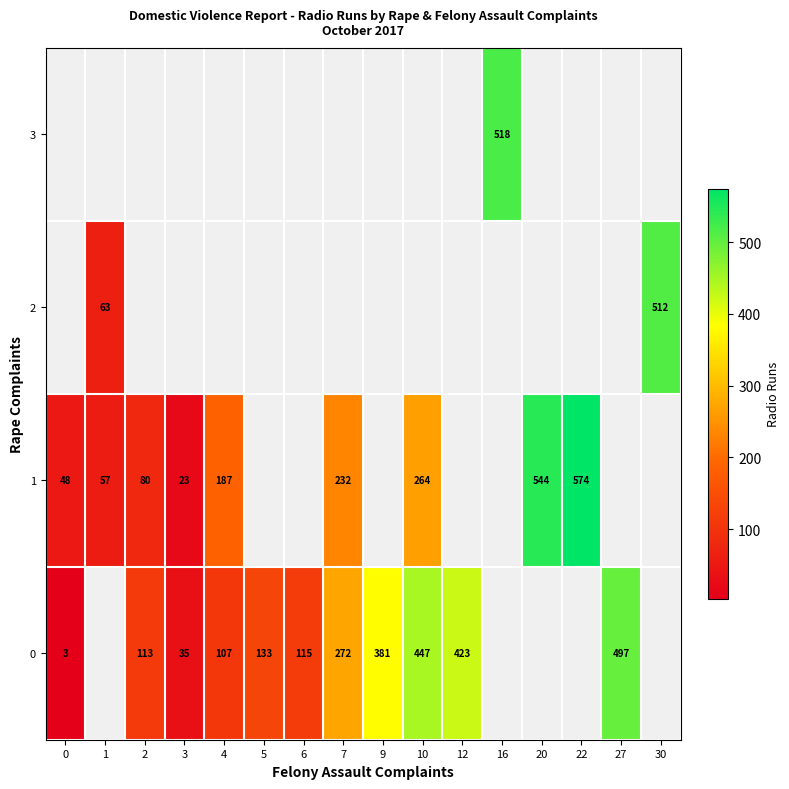

What is the smallest value displayed?

3.0